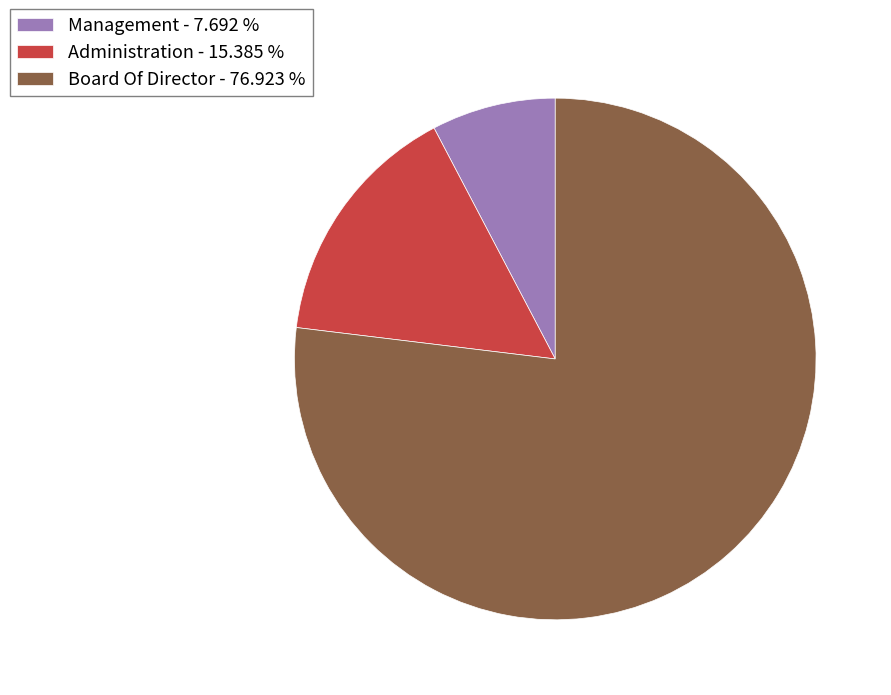

Is Board Of Director - 76.923 % the majority of the pie?

Yes